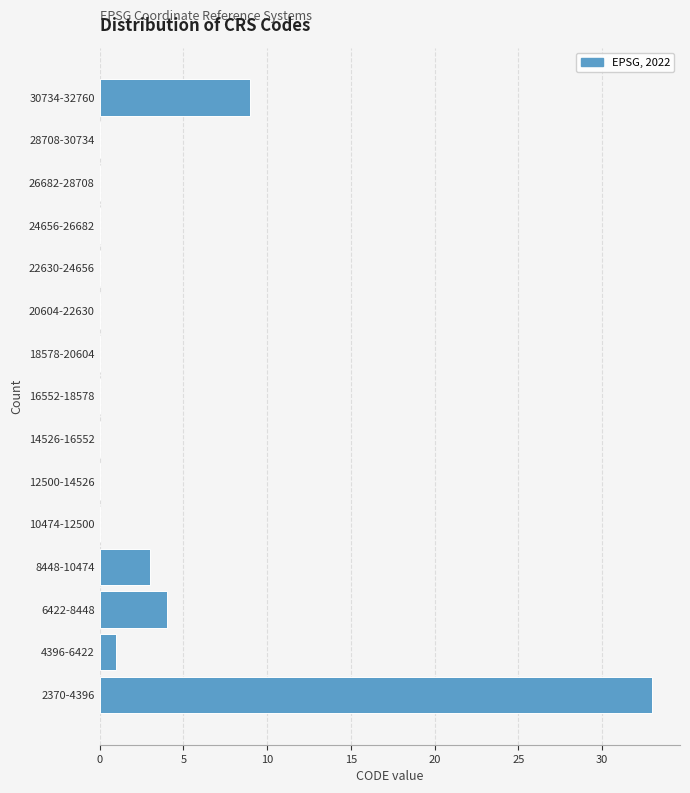

Reading top to bottom, what are all the values shown in this chart?

30734-32760=9	28708-30734=0	26682-28708=0	24656-26682=0	22630-24656=0	20604-22630=0	18578-20604=0	16552-18578=0	14526-16552=0	12500-14526=0	10474-12500=0	8448-10474=3	6422-8448=4	4396-6422=1	2370-4396=33